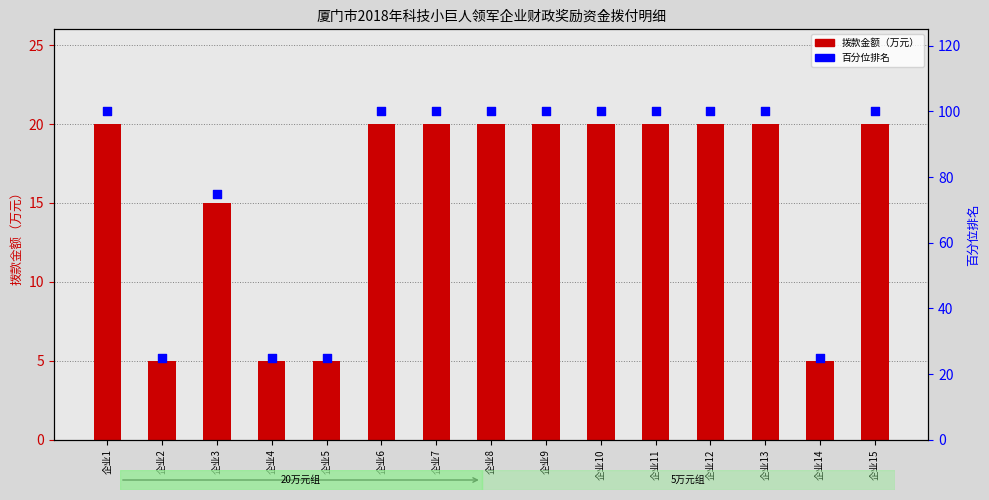

What are all the series names shown in the legend?

拨款金额（万元）, 百分位排名